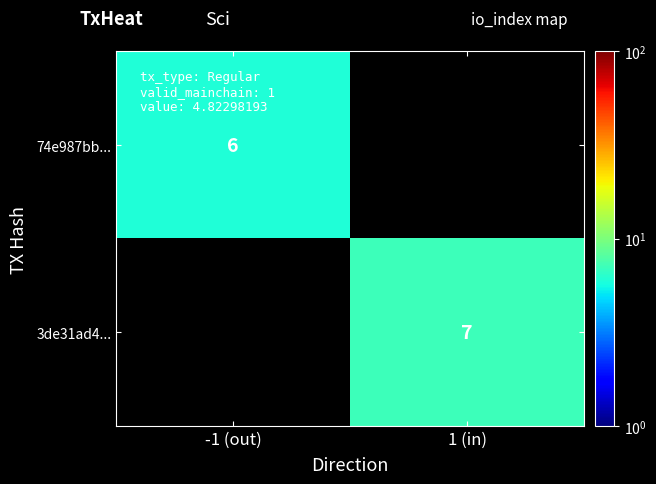

Count the number of categories in the chart.

2